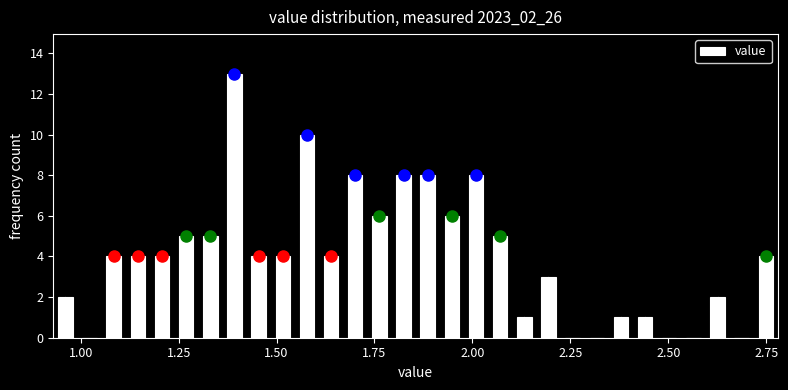

Read against the x-axis, roughly where is the centre of the tallest bar?

1.40